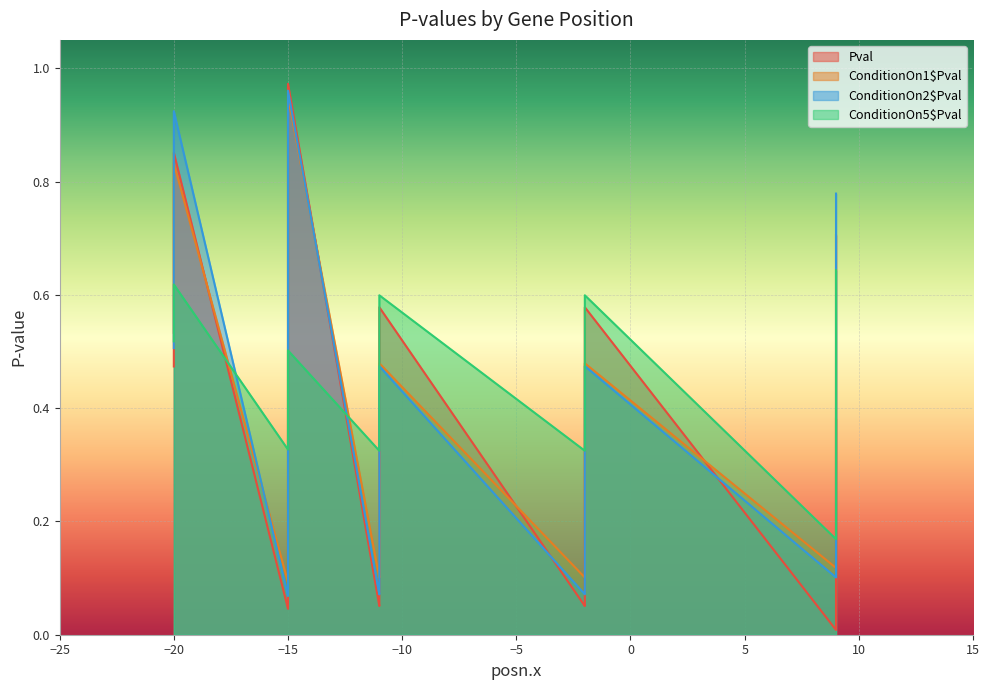

Which series ends up on top after the final intersection of Pval and ConditionOn1$Pval?

ConditionOn1$Pval